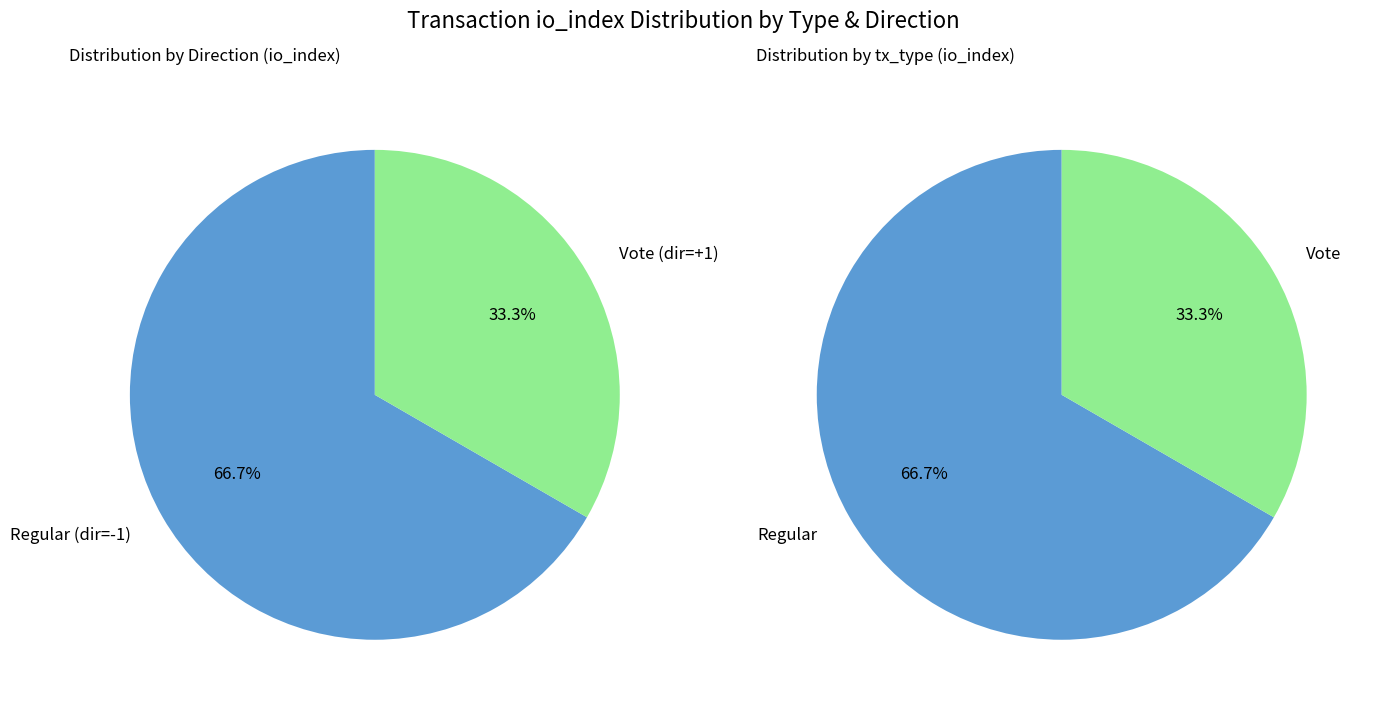

To the nearest percent, what portion does Vote represent?

33%